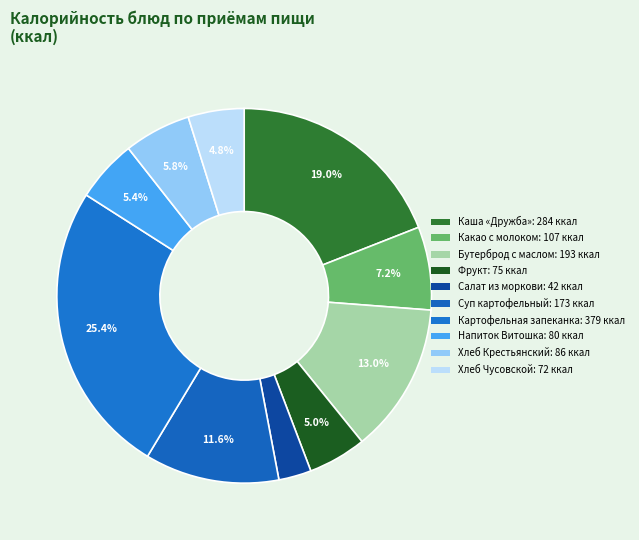

To the nearest percent, what portion does Напиток Витошка represent?

5%